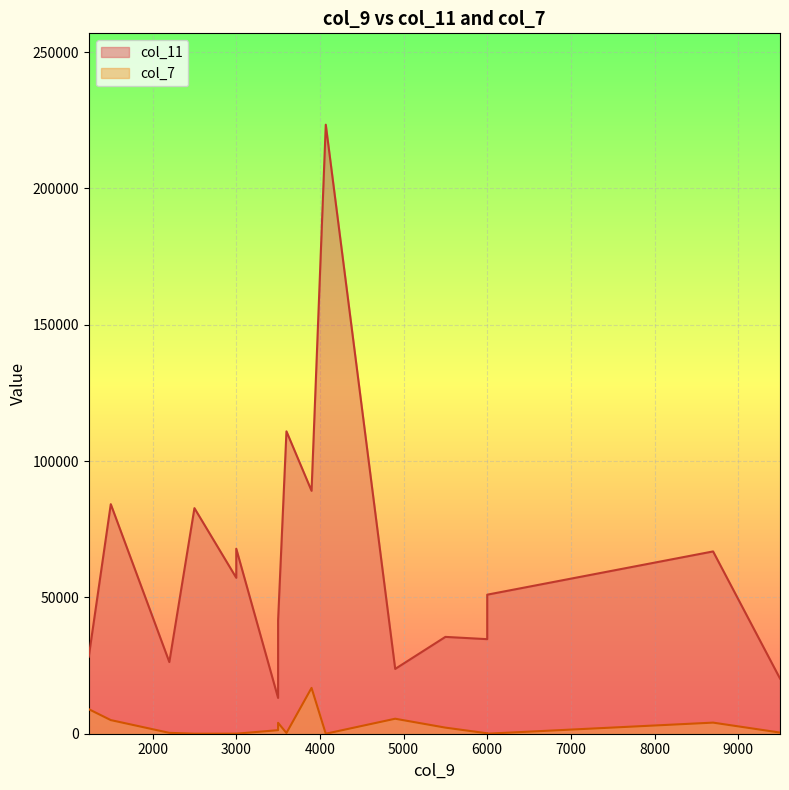

How many categories are shown in the chart?

17